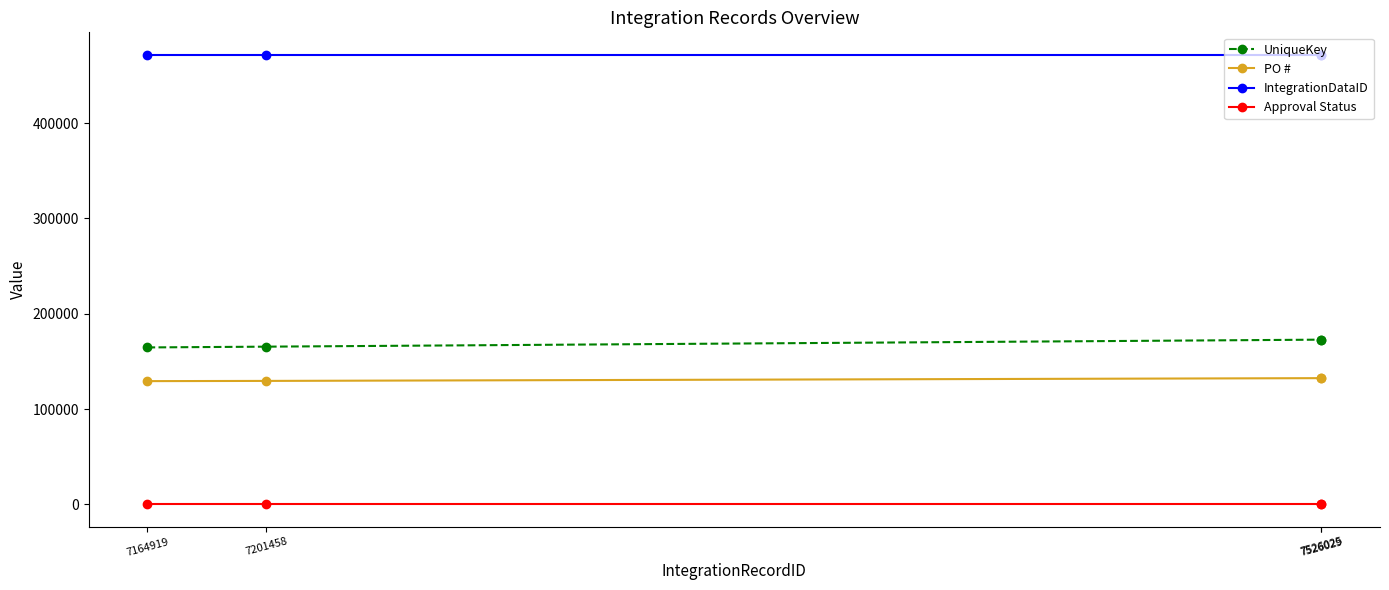

What is the value of the IntegrationDataID point at the 3rd from the left?

471614.0